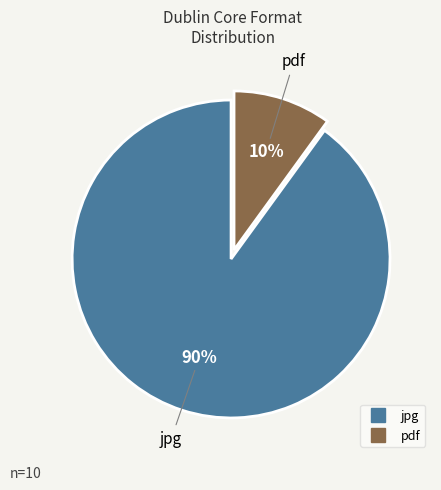

To the nearest percent, what is the average slice percentage?

50%